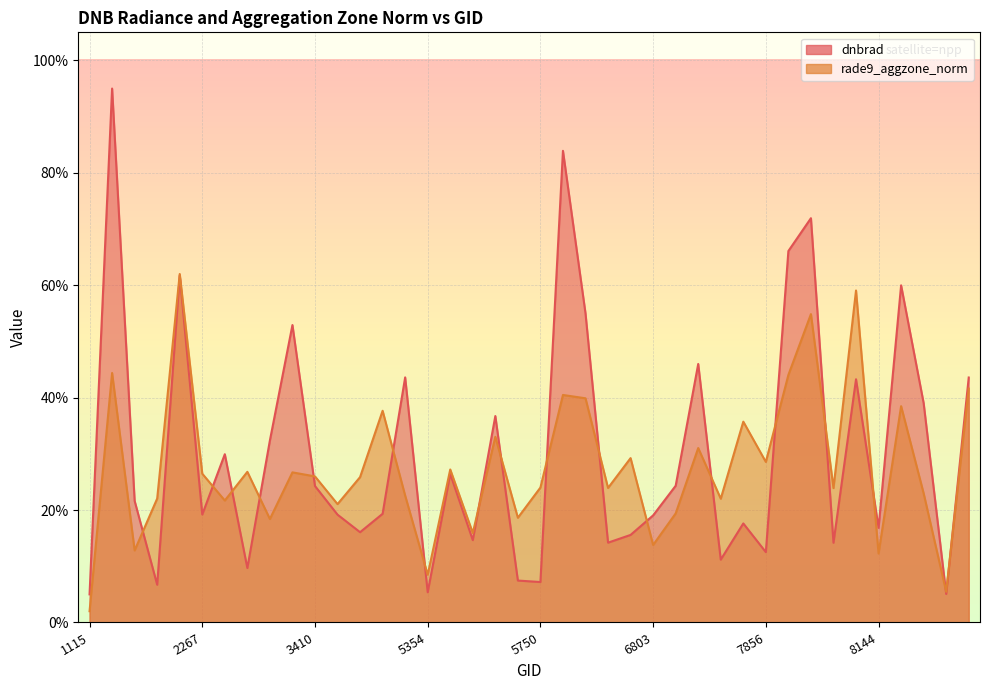

Which category has the highest value in the rade9_aggzone_norm series?

2177